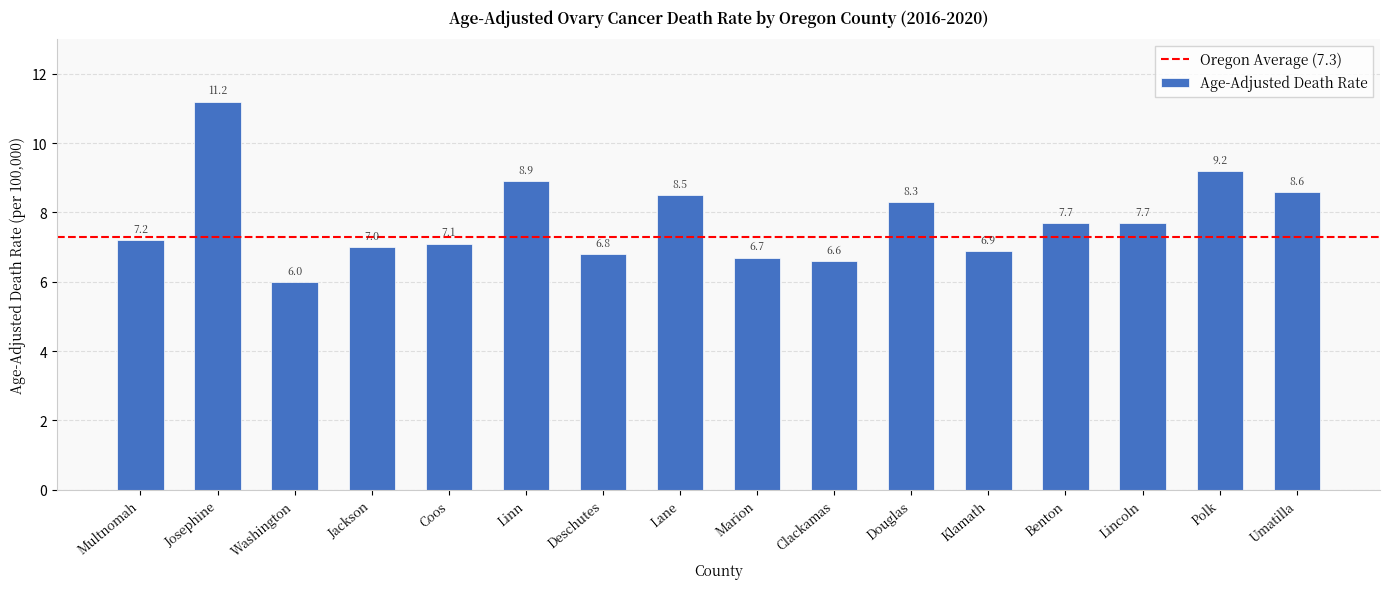

What is the label of the 4th bar from the left?

Jackson